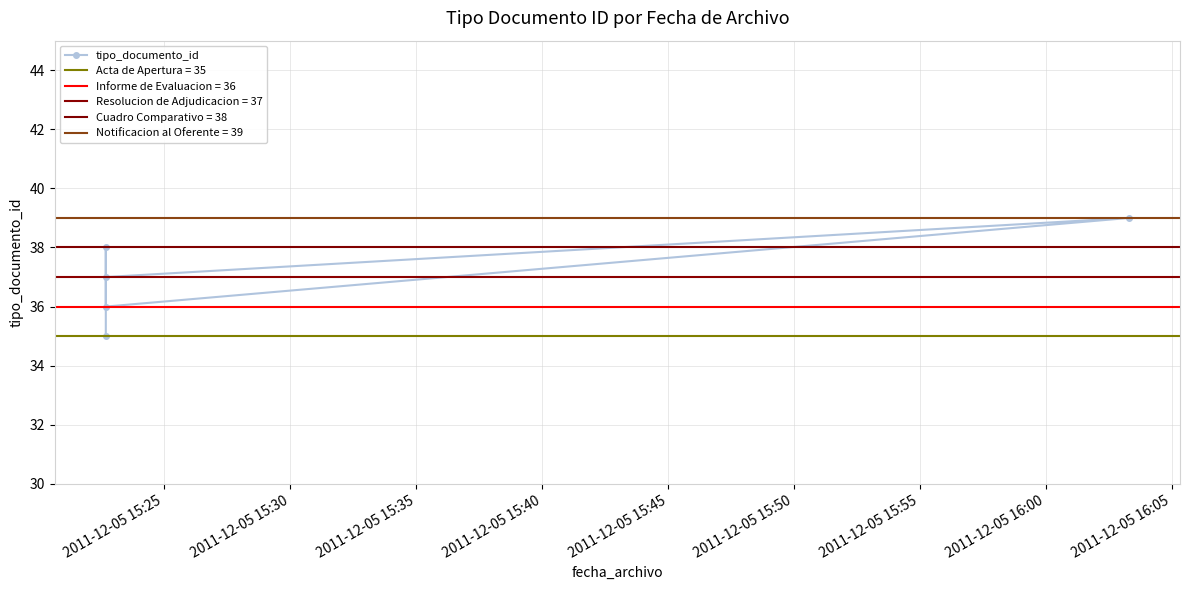

What is the average value?

37